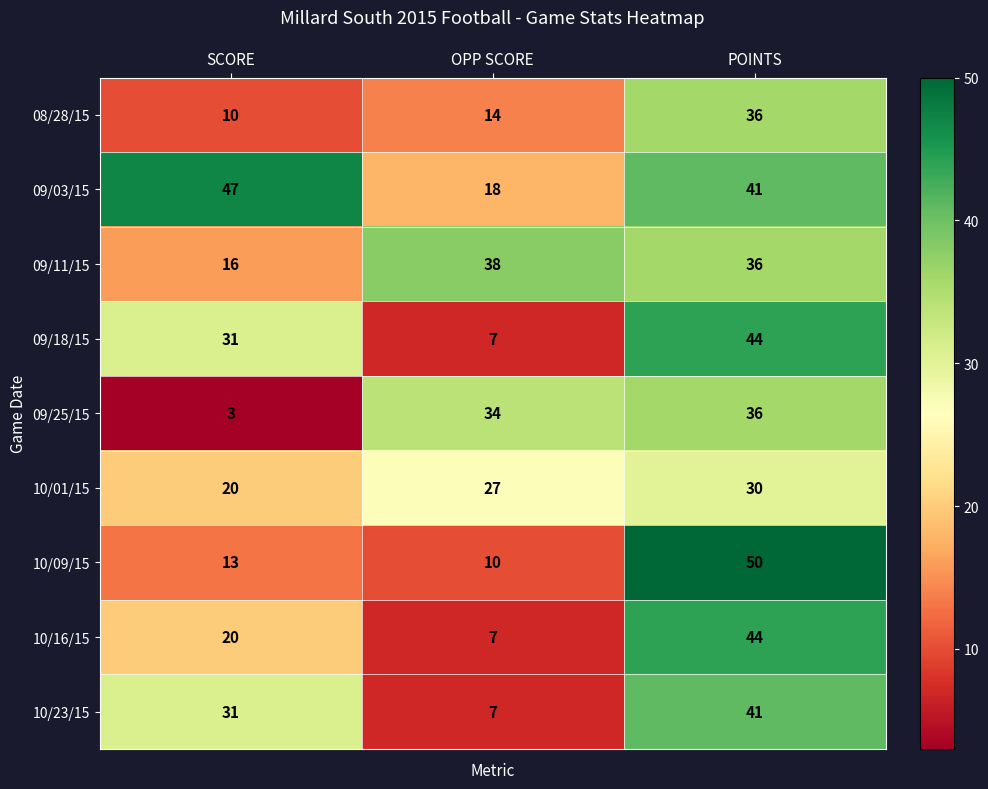

What is the approximate value of 09/11/15 at OPP SCORE, to the nearest 5?

40